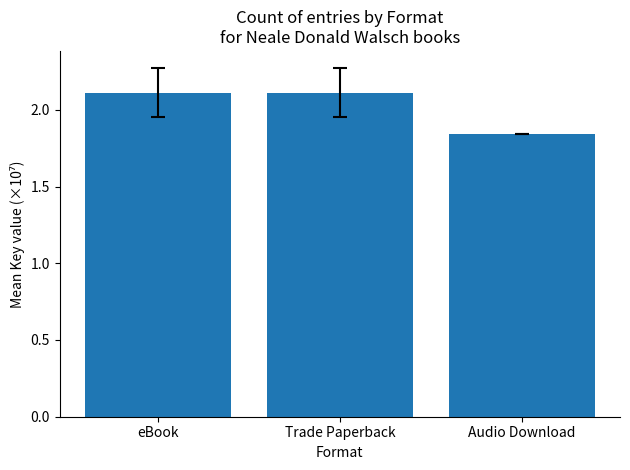

At which label is the value closest to 1?

Audio Download